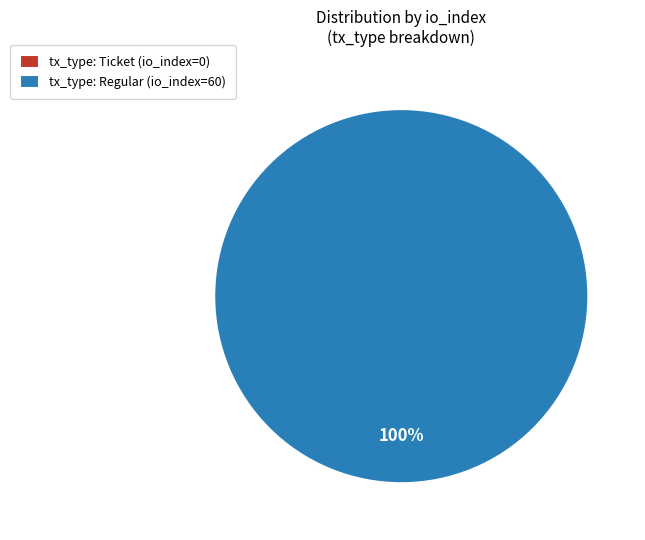

To the nearest percent, what percentage of the pie is tx_type: Regular (io_index=60)?

100%